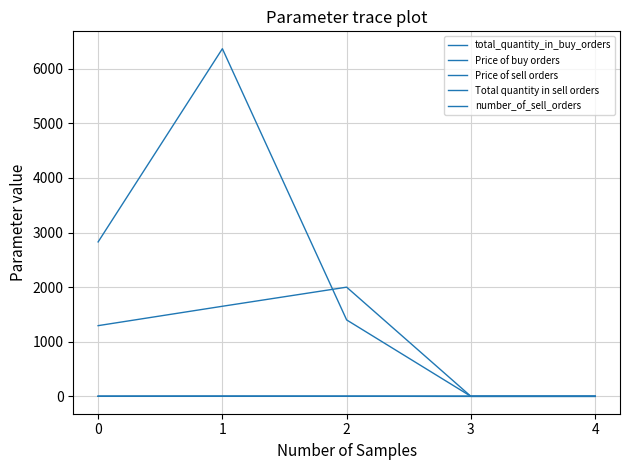

At 0, list the series in order from smallest to largest.

number_of_sell_orders, Price of buy orders, Price of sell orders, total_quantity_in_buy_orders, Total quantity in sell orders